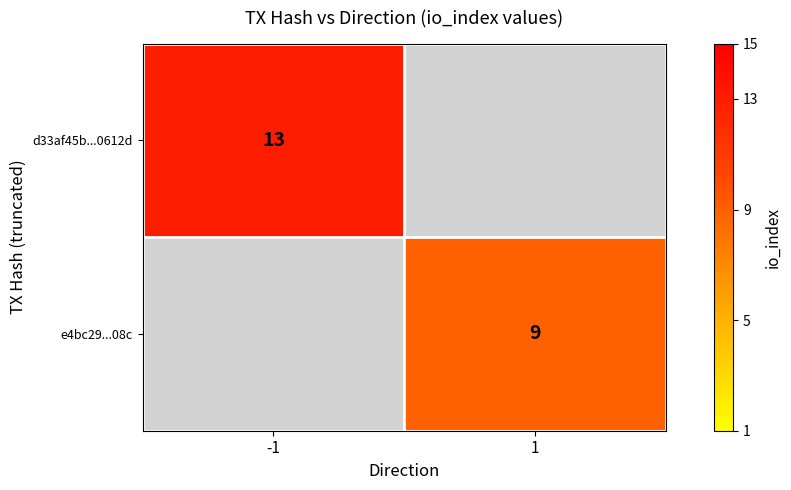

True or false: d33af45b...0612d has a value of 13 at -1.

True